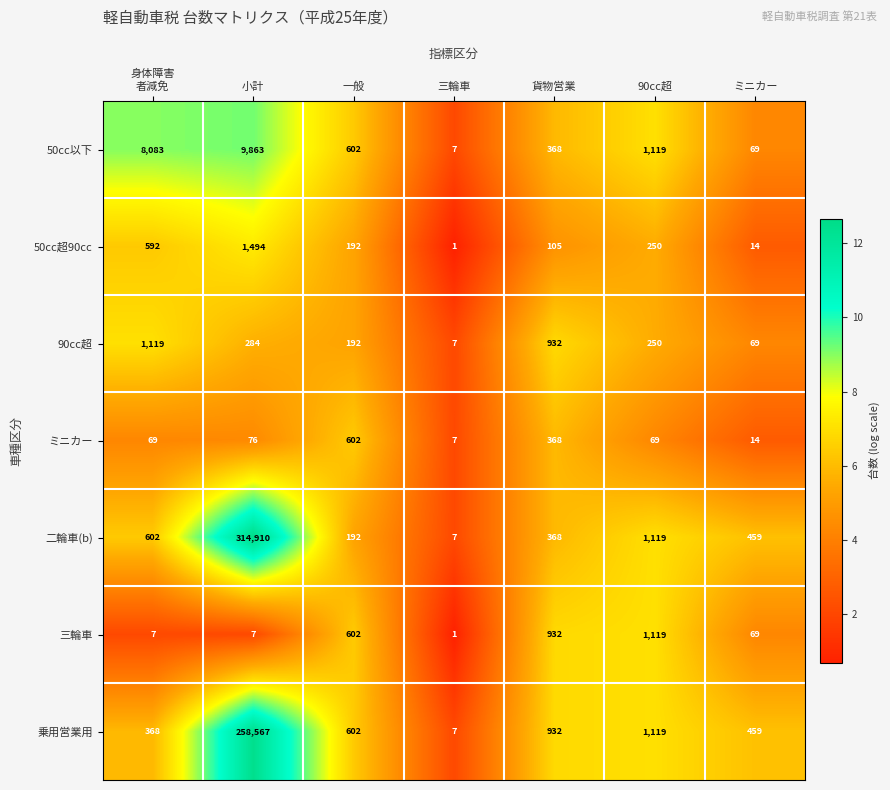

Where is 二輪車(b) nearest to the value 157458?

90cc超